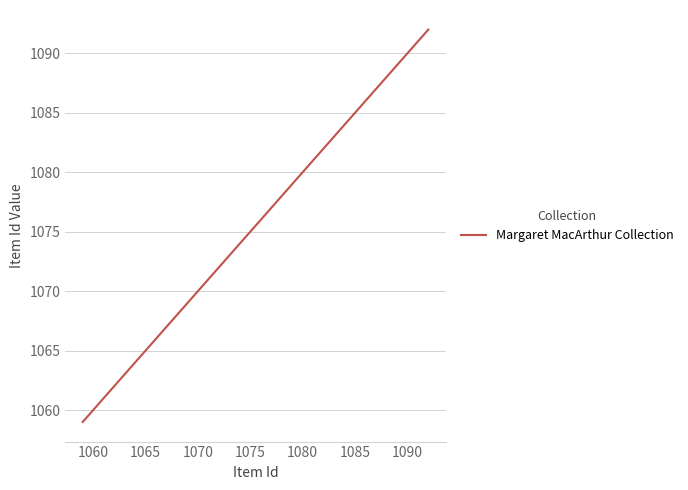

What is the minimum value shown in the chart?

1059